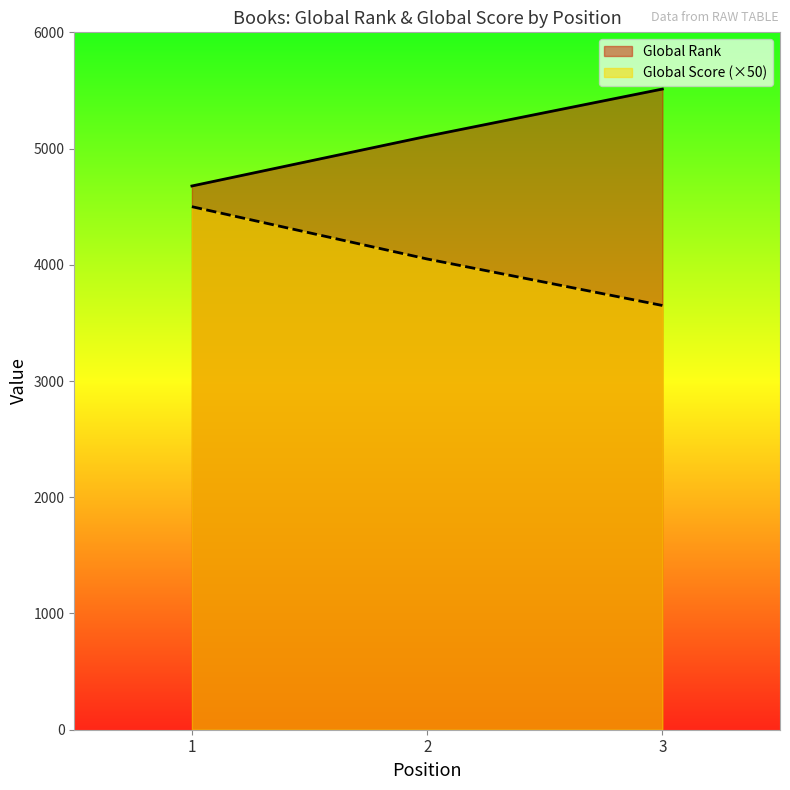

Which label corresponds to the largest value in the chart?

3